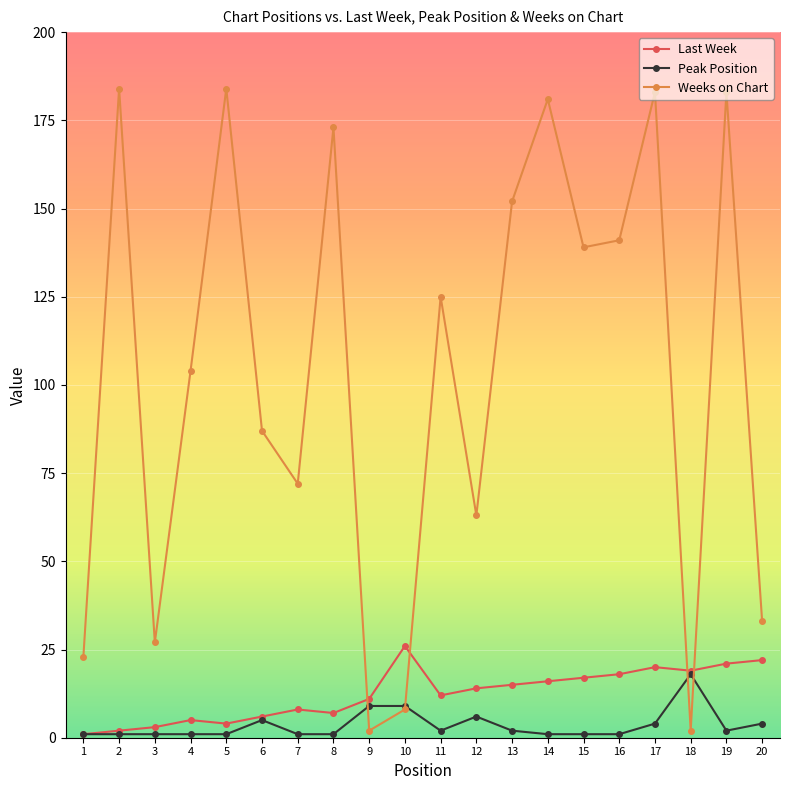

Which series has the largest range (max minus min)?

Weeks on Chart